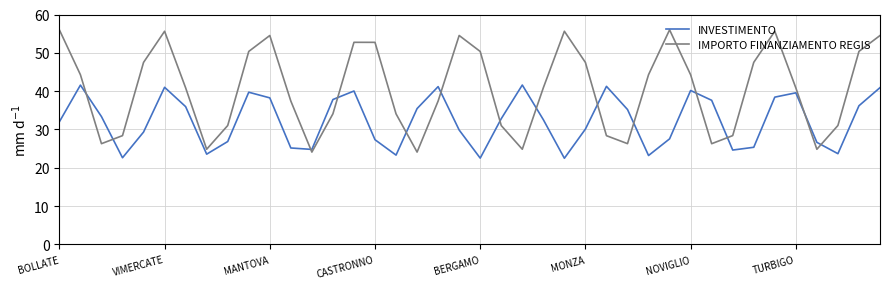

What is the difference between the maximum and minimum values in the INVESTIMENTO series?

19.1